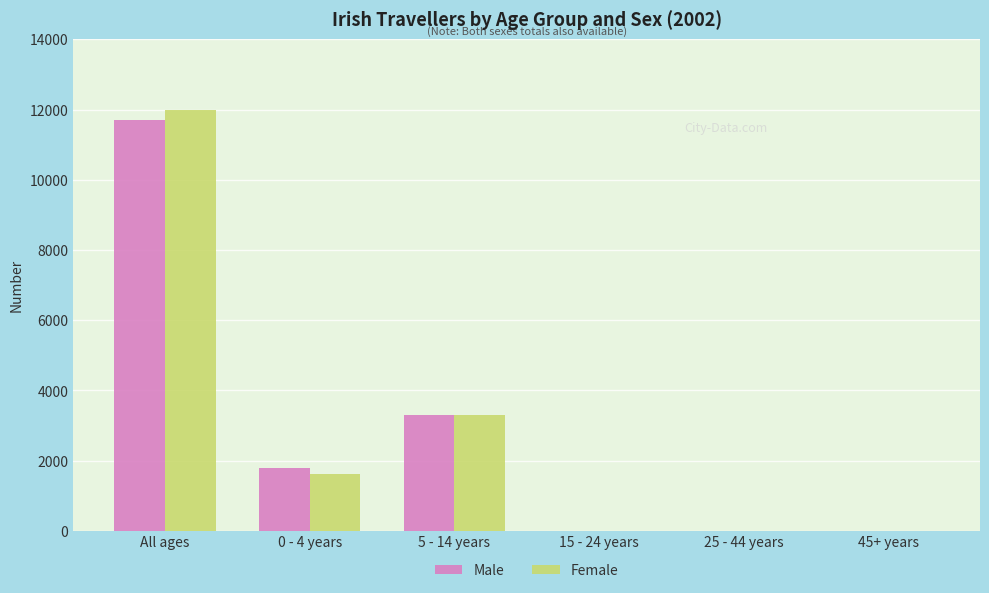

Which series changed the most between 5 - 14 years and 15 - 24 years?

Male